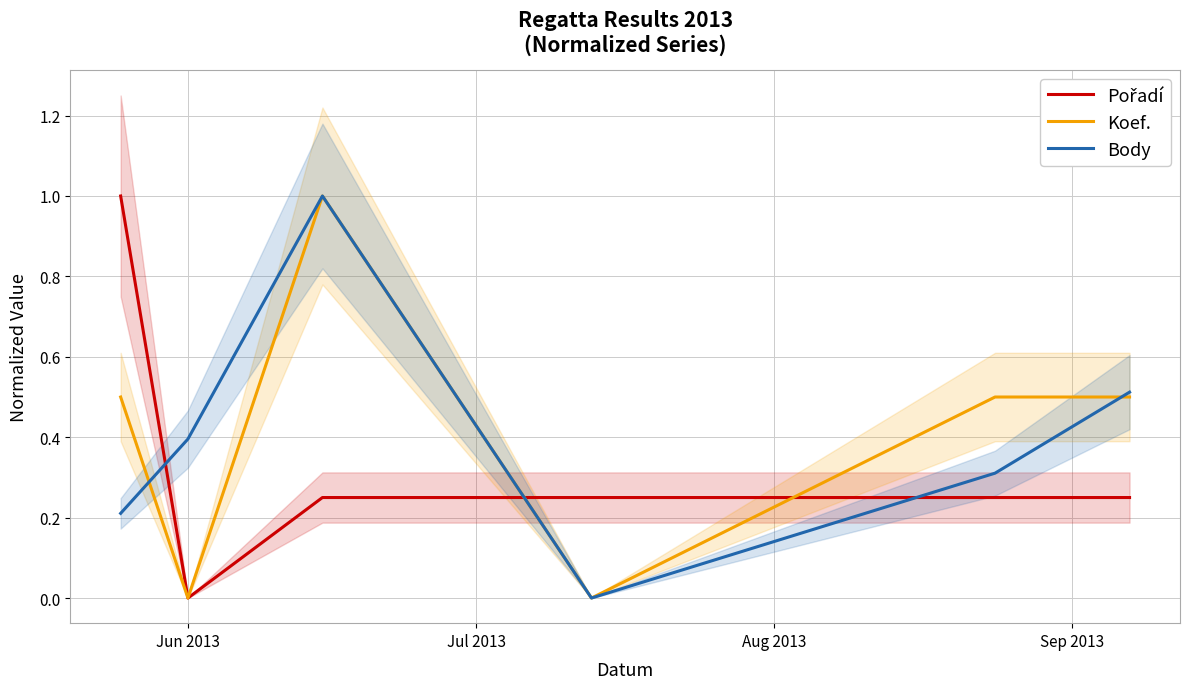

What is the highest value of the Body series?

1.0